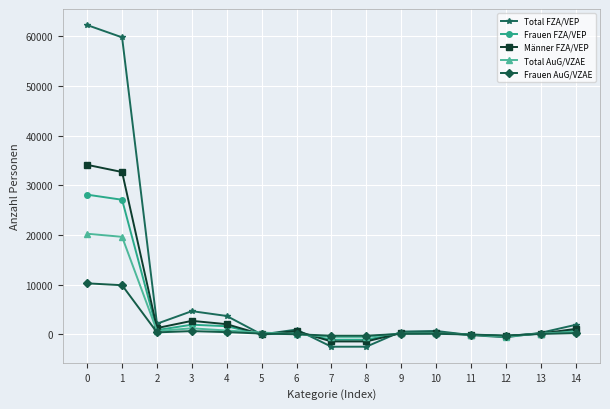

At which category does Männer FZA/VEP reach its first local valley?

2